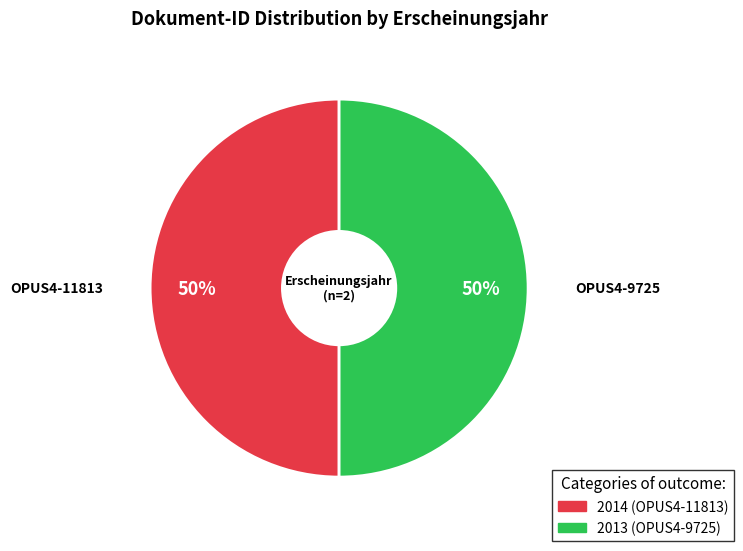

To the nearest percent, what is the average slice percentage?

50%